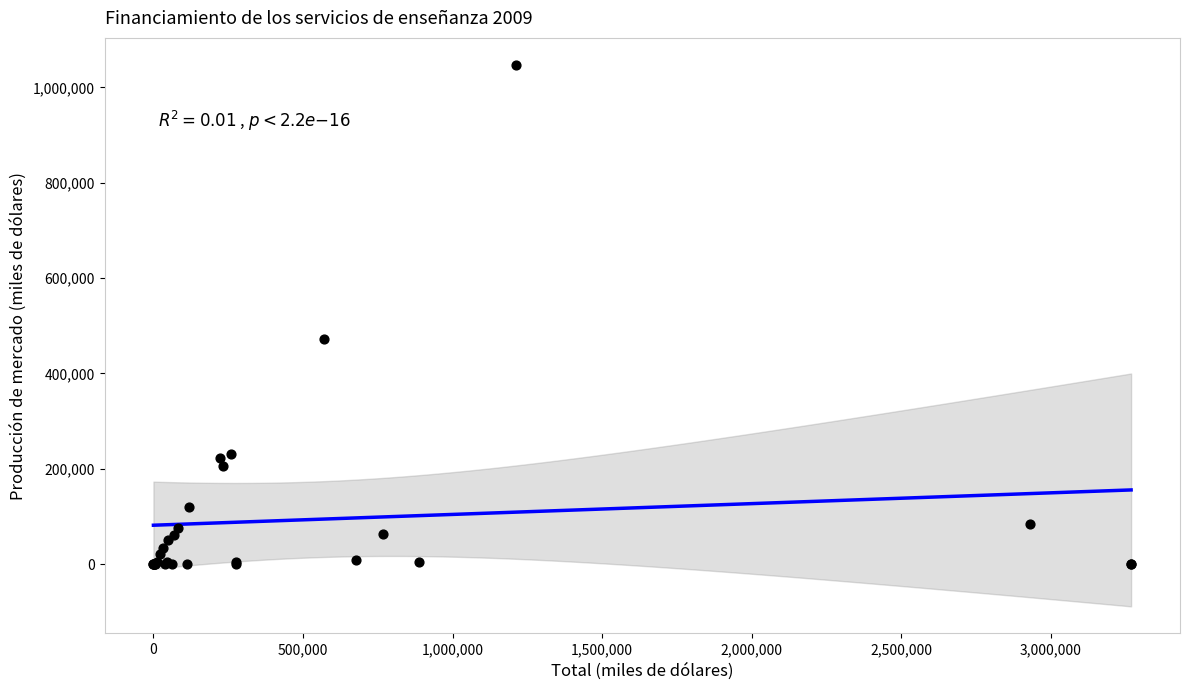

What Y value in the scatter plot is closest to 523552?

472868